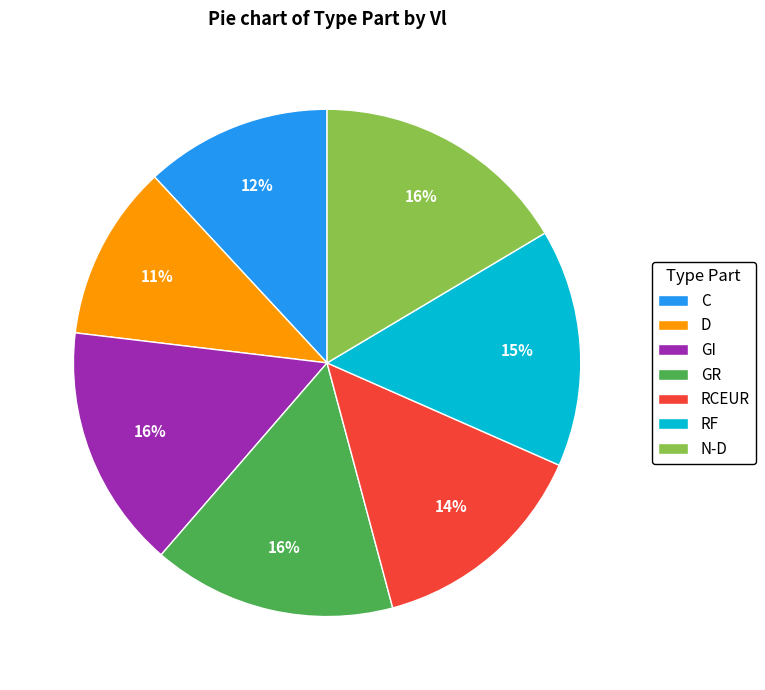

What percentage is the RCEUR slice, to the nearest percent?

14%